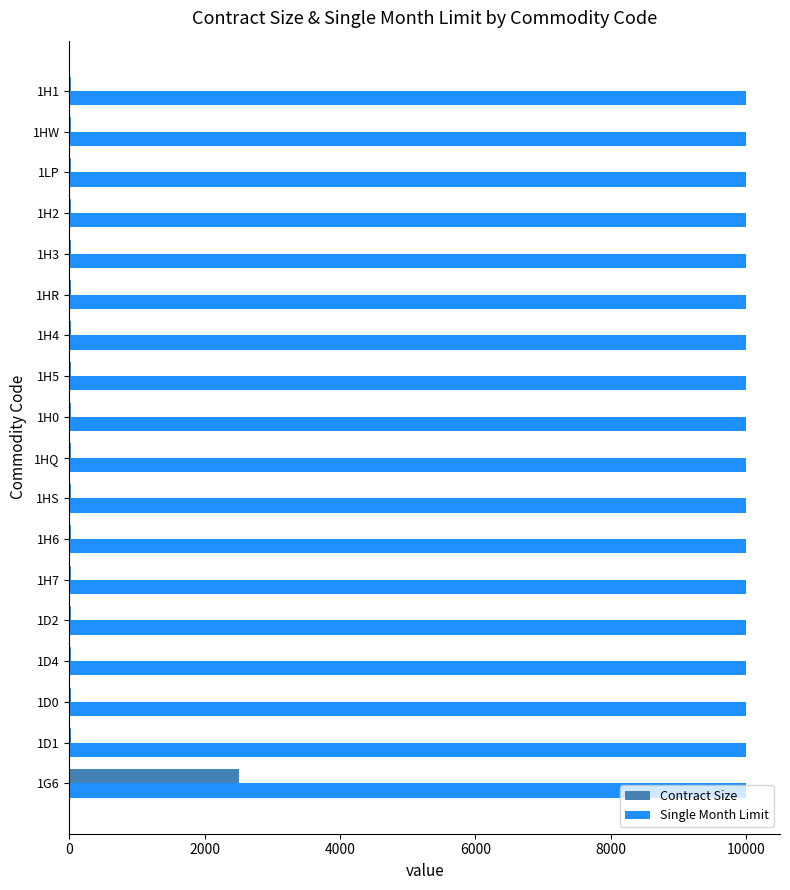

What is the sum of all Contract Size values?

2840